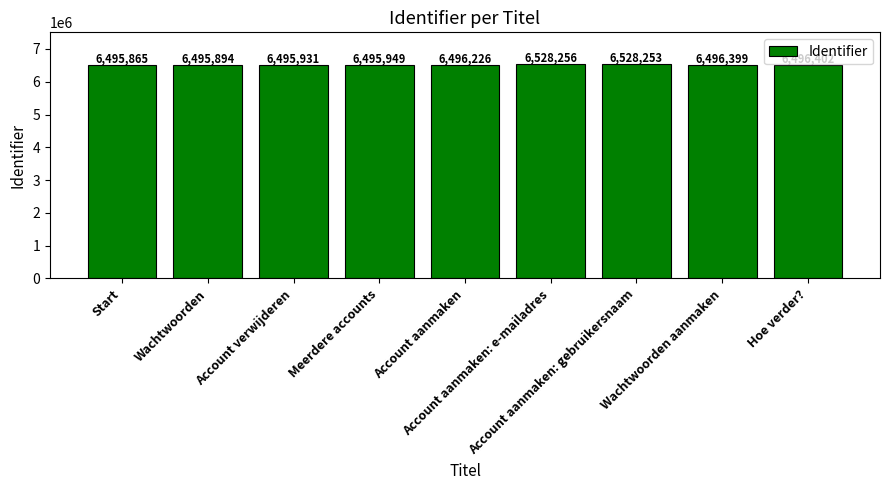

Rank the categories by value from highest to lowest.

Account aanmaken: e-mailadres, Account aanmaken: gebruikersnaam, Hoe verder?, Wachtwoorden aanmaken, Account aanmaken, Meerdere accounts, Account verwijderen, Wachtwoorden, Start